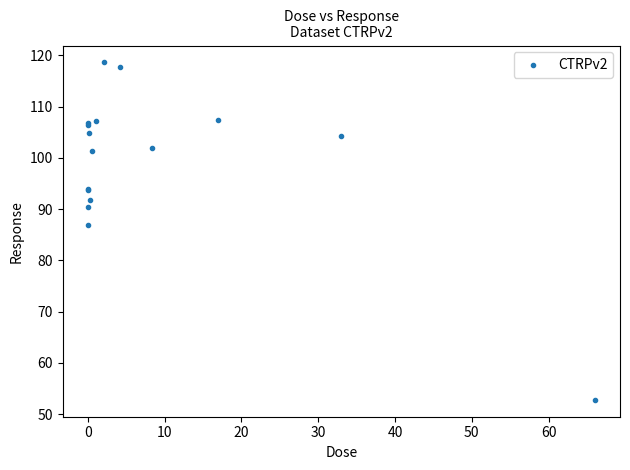

What Y value in the scatter plot is closest to 85?

86.9